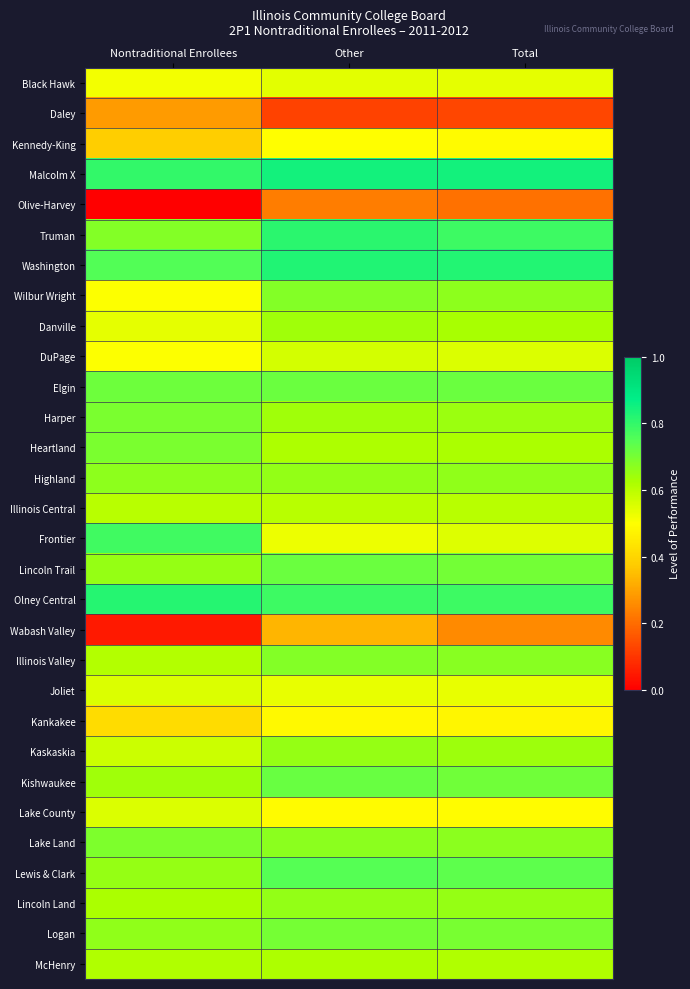

Reading left to right, what are all the values shown in this chart?

Black Hawk: Nontraditional Enrollees=0.5	Other=0.5	Total=0.5
Daley: Nontraditional Enrollees=0.3	Other=0.1	Total=0.1
Kennedy-King: Nontraditional Enrollees=0.4	Other=0.5	Total=0.5
Malcolm X: Nontraditional Enrollees=0.8	Other=0.8	Total=0.8
Olive-Harvey: Nontraditional Enrollees=0.0	Other=0.2	Total=0.2
Truman: Nontraditional Enrollees=0.7	Other=0.8	Total=0.8
Washington: Nontraditional Enrollees=0.8	Other=0.8	Total=0.8
Wilbur Wright: Nontraditional Enrollees=0.5	Other=0.7	Total=0.7
Danville: Nontraditional Enrollees=0.5	Other=0.6	Total=0.6
DuPage: Nontraditional Enrollees=0.5	Other=0.6	Total=0.6
Elgin: Nontraditional Enrollees=0.7	Other=0.7	Total=0.7
Harper: Nontraditional Enrollees=0.7	Other=0.6	Total=0.6
Heartland: Nontraditional Enrollees=0.7	Other=0.6	Total=0.6
Highland: Nontraditional Enrollees=0.7	Other=0.7	Total=0.7
Illinois Central: Nontraditional Enrollees=0.6	Other=0.6	Total=0.6
Frontier: Nontraditional Enrollees=0.8	Other=0.5	Total=0.5
Lincoln Trail: Nontraditional Enrollees=0.7	Other=0.7	Total=0.7
Olney Central: Nontraditional Enrollees=0.8	Other=0.8	Total=0.8
Wabash Valley: Nontraditional Enrollees=0.0	Other=0.3	Total=0.3
Illinois Valley: Nontraditional Enrollees=0.6	Other=0.7	Total=0.7
Joliet: Nontraditional Enrollees=0.6	Other=0.5	Total=0.5
Kankakee: Nontraditional Enrollees=0.4	Other=0.5	Total=0.5
Kaskaskia: Nontraditional Enrollees=0.6	Other=0.7	Total=0.6
Kishwaukee: Nontraditional Enrollees=0.6	Other=0.7	Total=0.7
Lake County: Nontraditional Enrollees=0.6	Other=0.5	Total=0.5
Lake Land: Nontraditional Enrollees=0.7	Other=0.7	Total=0.7
Lewis & Clark: Nontraditional Enrollees=0.7	Other=0.7	Total=0.7
Lincoln Land: Nontraditional Enrollees=0.6	Other=0.7	Total=0.7
Logan: Nontraditional Enrollees=0.7	Other=0.7	Total=0.7
McHenry: Nontraditional Enrollees=0.6	Other=0.6	Total=0.6